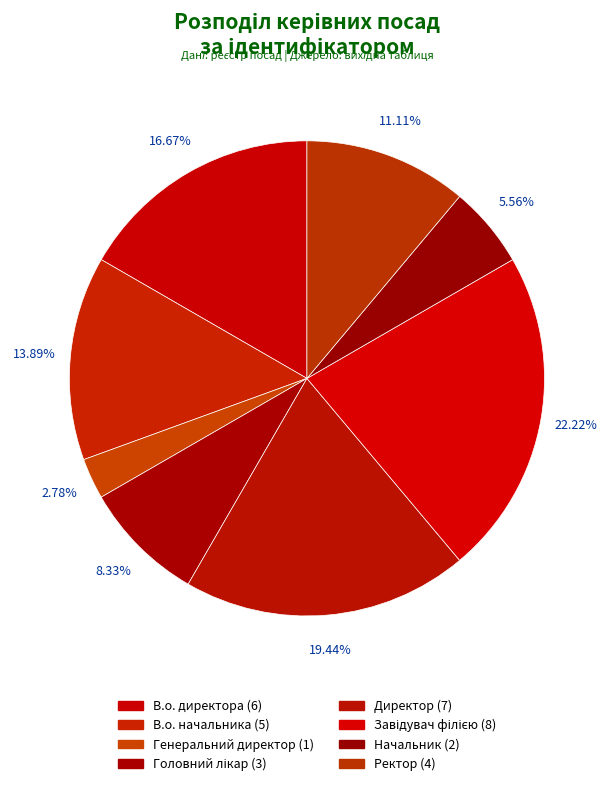

To the nearest percent, what is the difference between the В.о. директора and Директор slice percentages?

3%